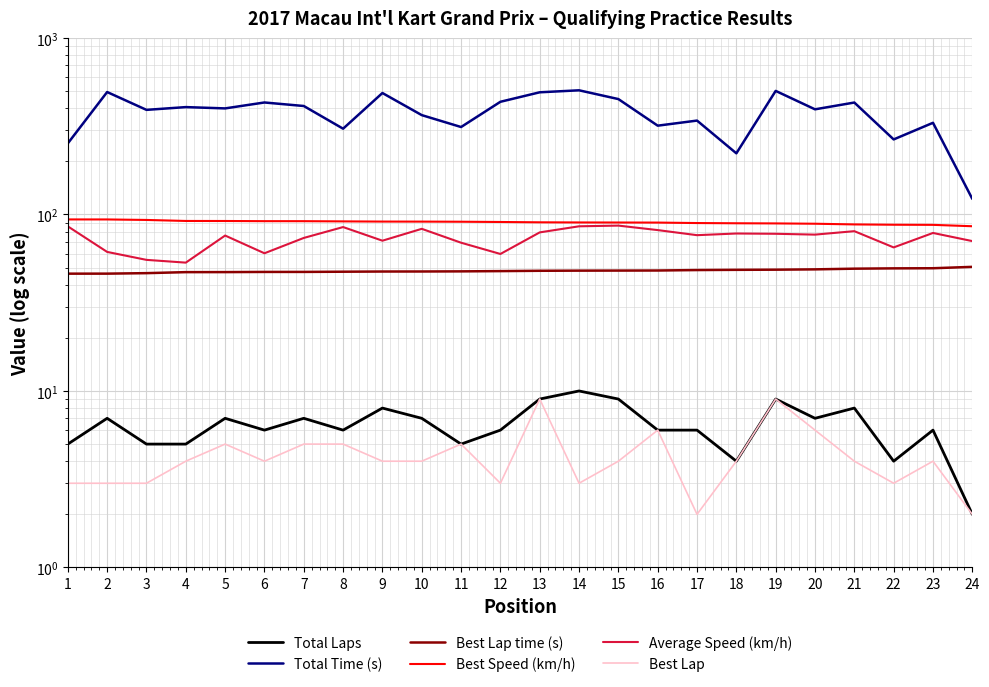

What are all the series names shown in the legend?

Total Laps, Total Time (s), Best Lap time (s), Best Speed (km/h), Average Speed (km/h), Best Lap